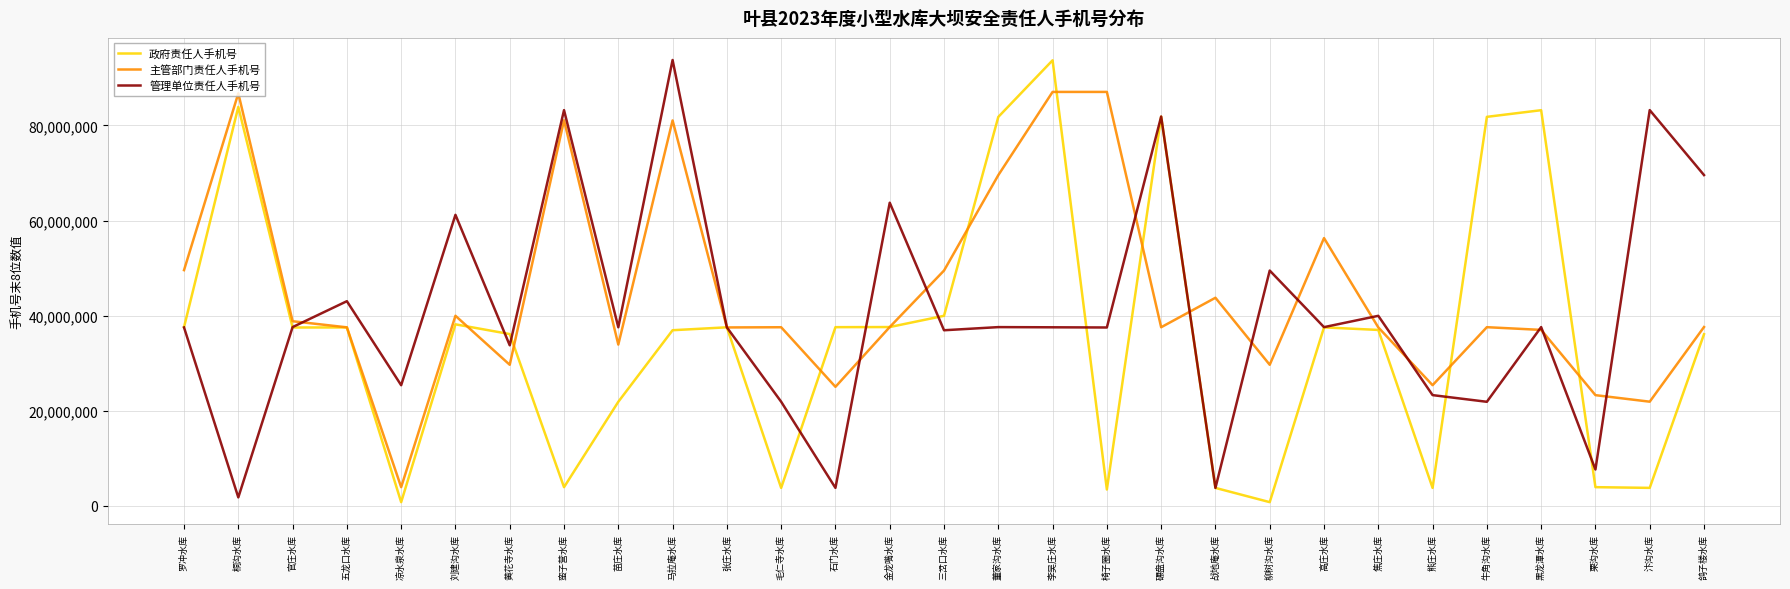

Is the value of 政府责任人手机号 at 苗庄水库 greater than the value of 管理单位责任人手机号 at 汴沟水库?

No